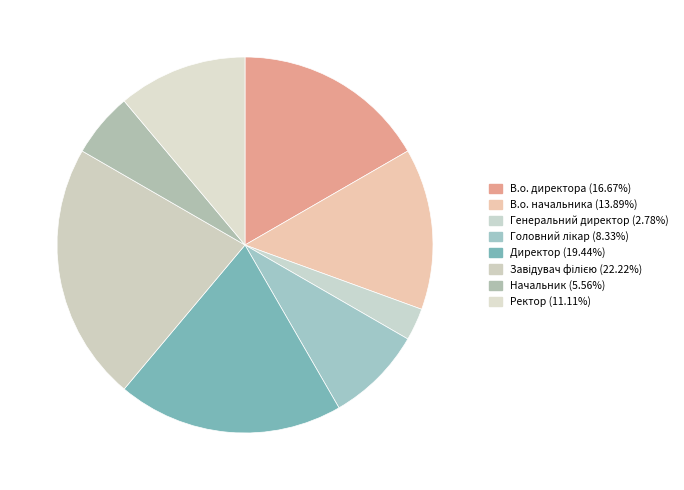

Does any single category account for the majority?

No